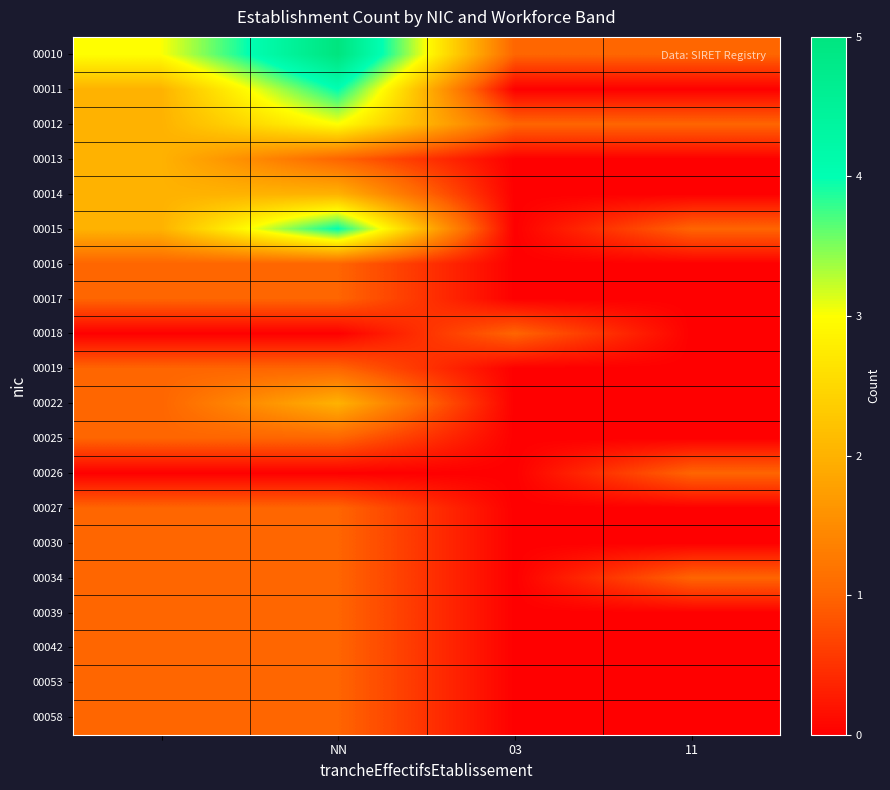

Which category has the lowest value across all series?

03